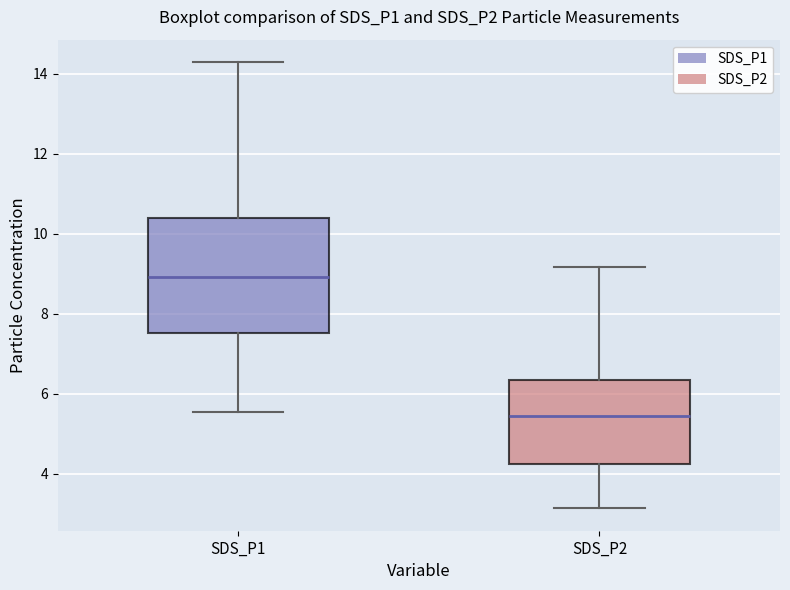

Reading left to right, transcribe this box plot: for each box, give where its median line is, the range the box spans, and where its two whiskers end, as read against the y-axis. The values are not printed on the chart, so give them approximately, as read against the axis.

SDS_P1: median 9.0, box 7.6 to 10.4, whiskers 5.6 to 14.4
SDS_P2: median 5.4, box 4.2 to 6.4, whiskers 3.2 to 9.2